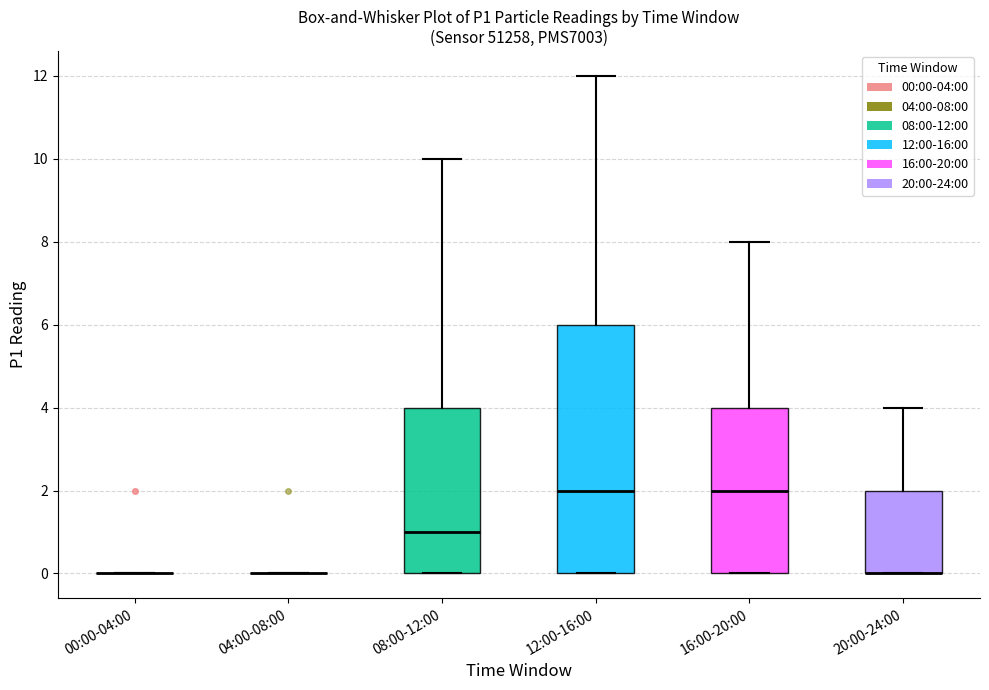

Comparing the boxes themselves (not the whiskers), which one is the tallest?

12:00-16:00